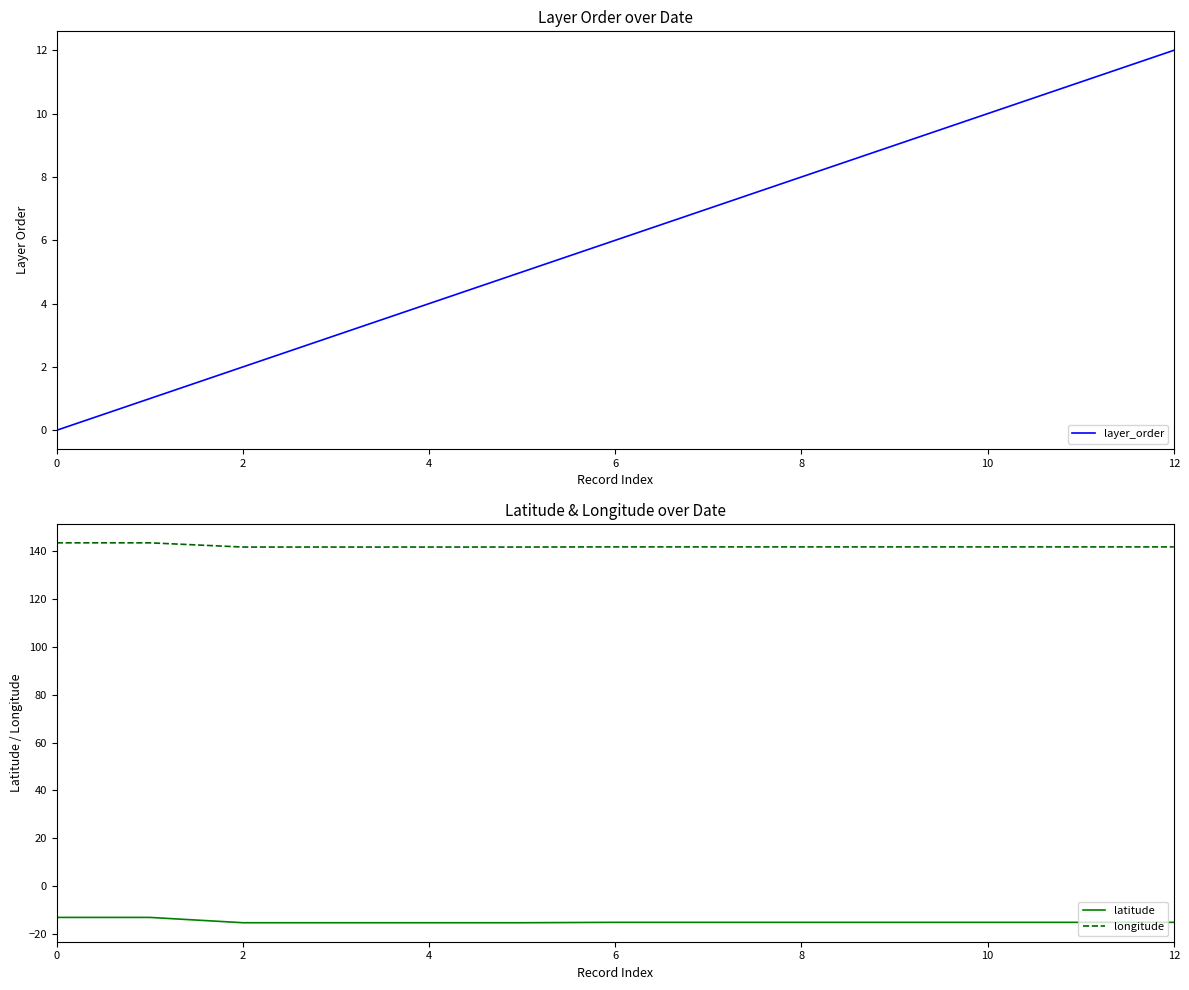

At which category is the sum across all series the highest?

12